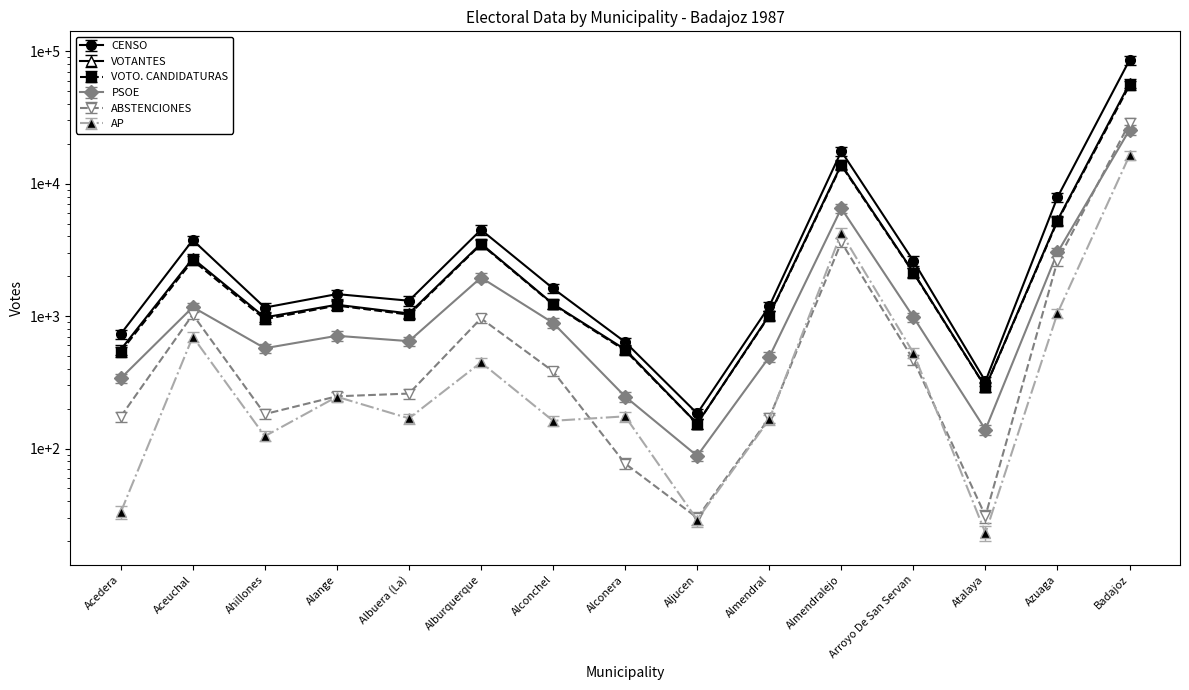

What is the difference between the highest and lowest values at Alburquerque?

4075.8